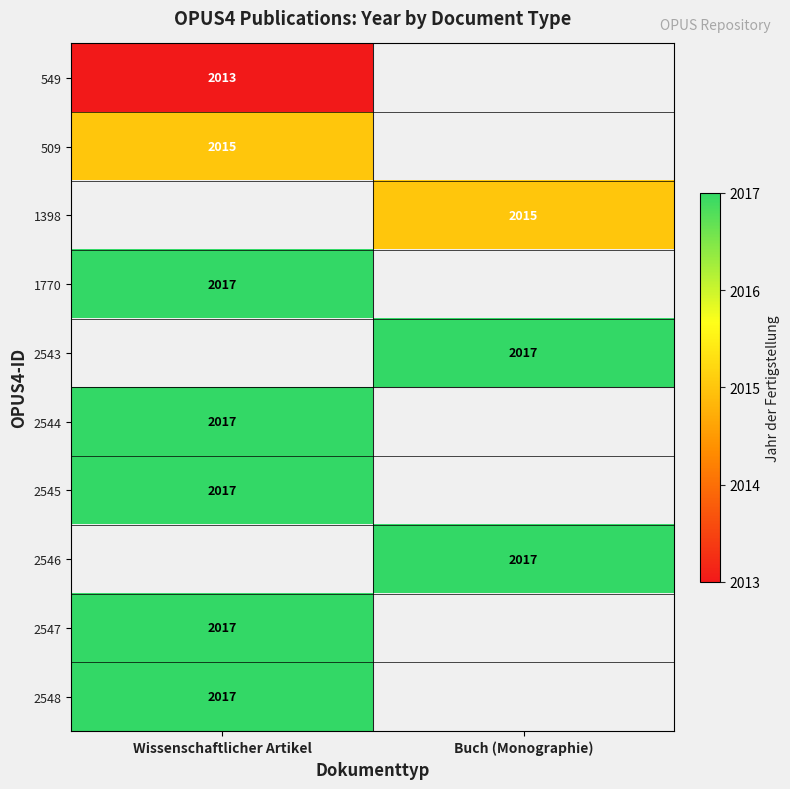

The value of 2543 at Buch (Monographie) is 1378. True or false?

False